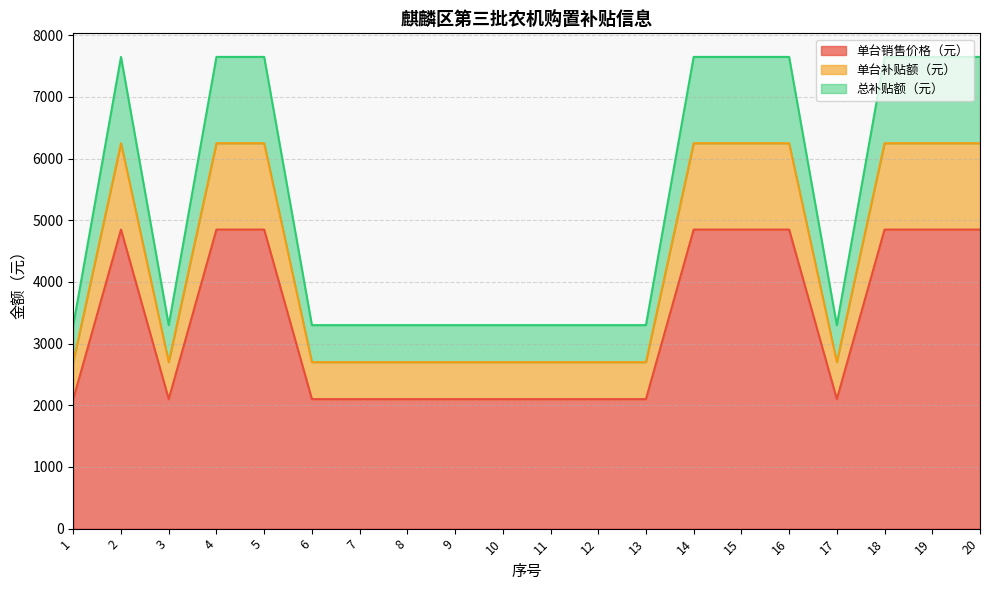

True or false: 单台补贴额（元） has more than 1 points higher than both neighbors.

False